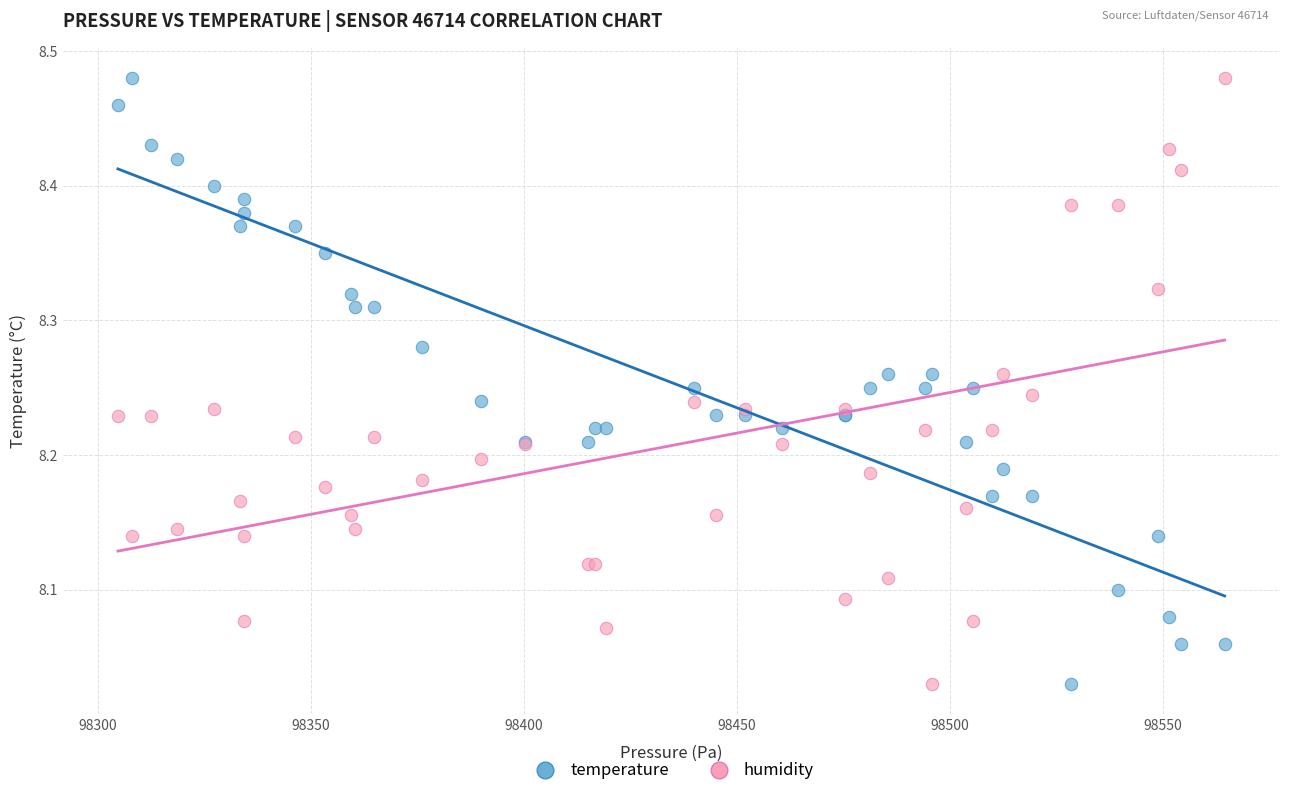

What is the X range (max minus min) for the scatter plot?

259.8